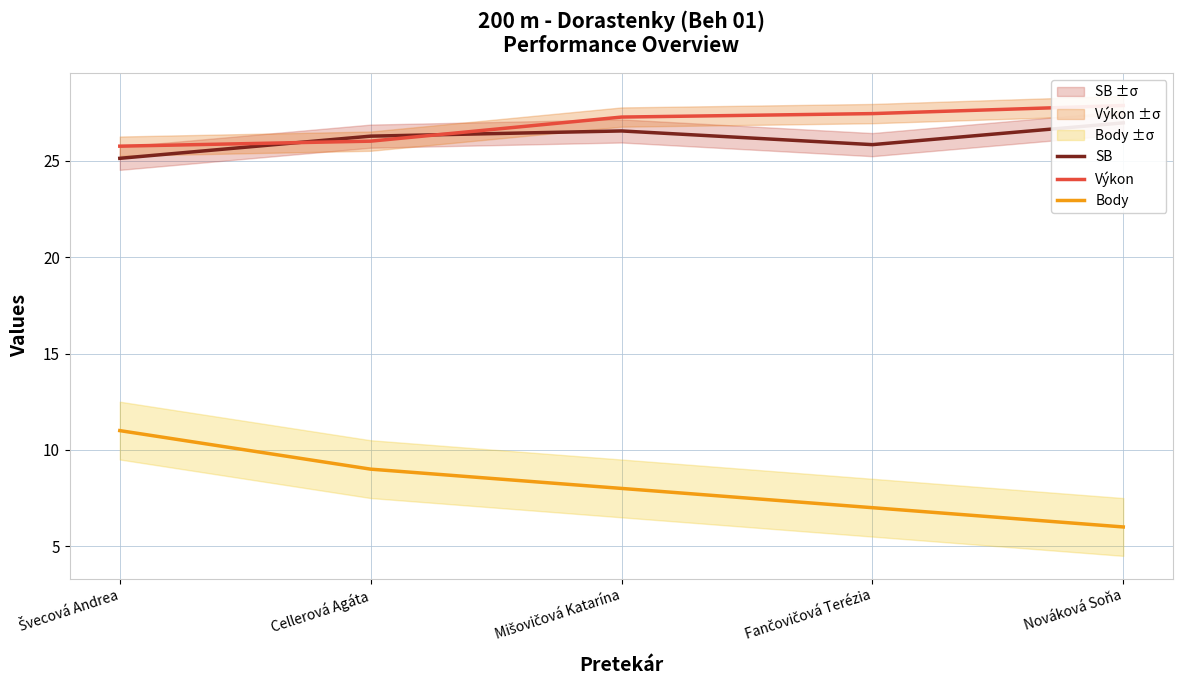

Is this an area chart (filled region under the line)?

No